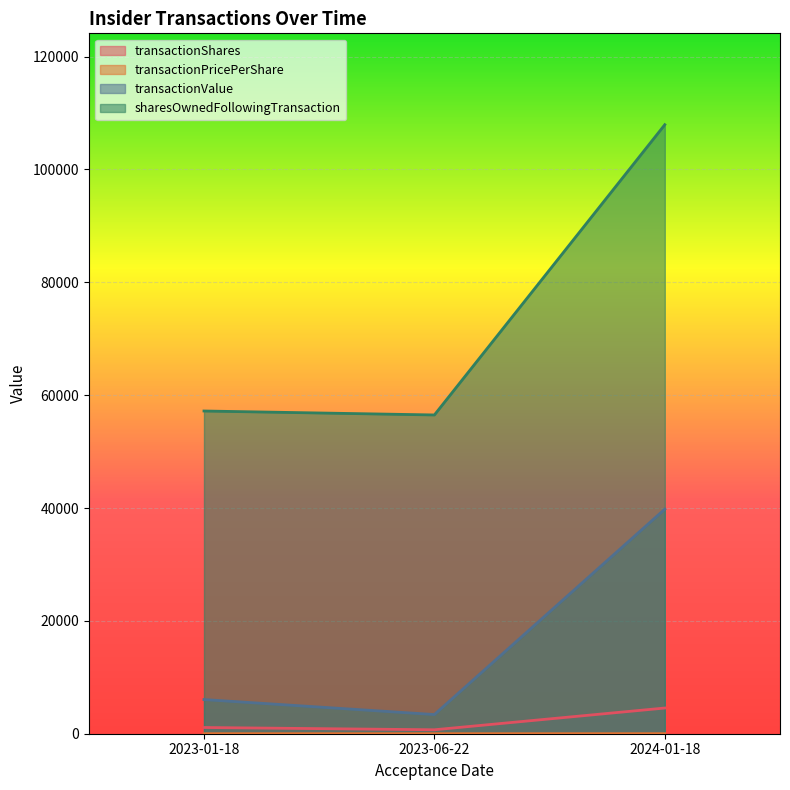

What is the minimum value shown in the chart?

4.8